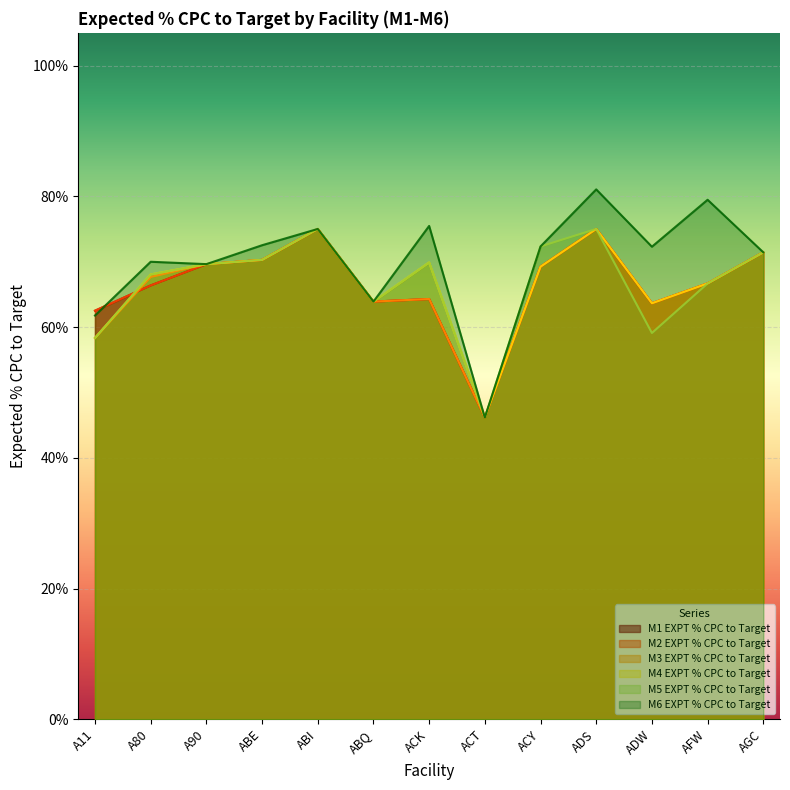

At which category does M2 EXPT % CPC to Target CALC reach its first local valley?

ABQ